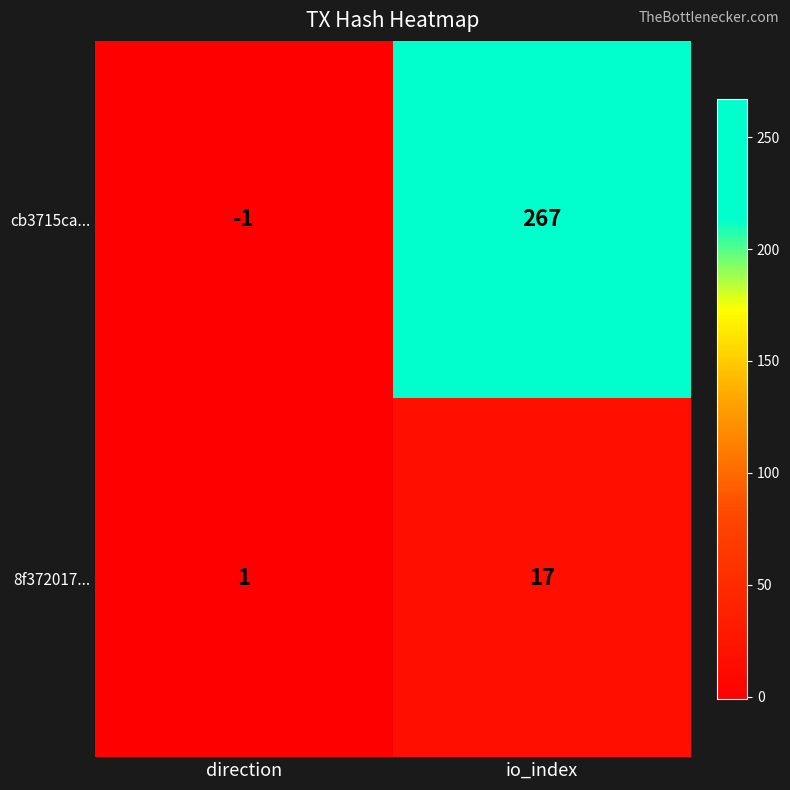

At which label is 8f372017... closest to 9?

direction